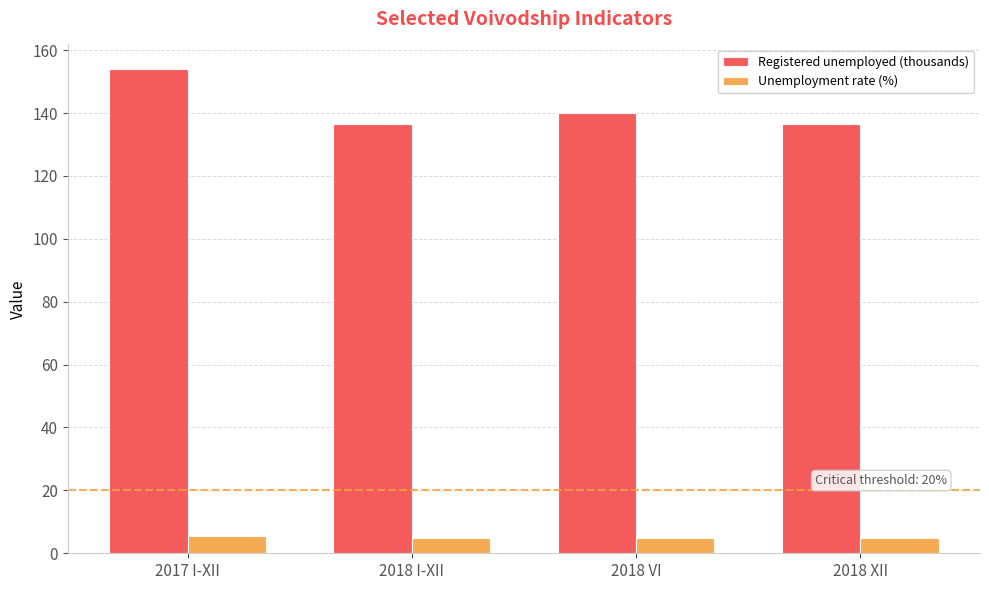

Read the Registered unemployed (thousands) value at 2018 VI.

140.1